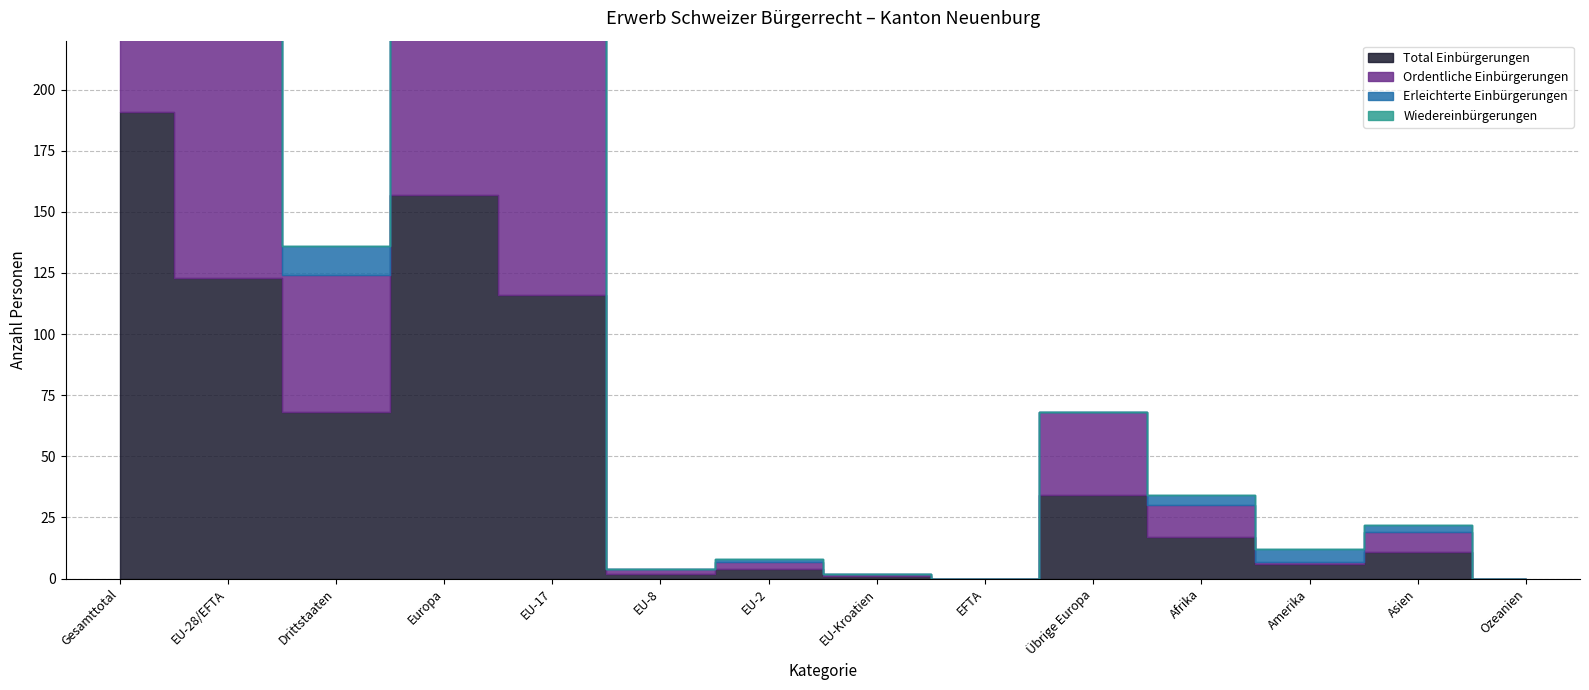

What is the sum of all Total Einbürgerungen values?

730